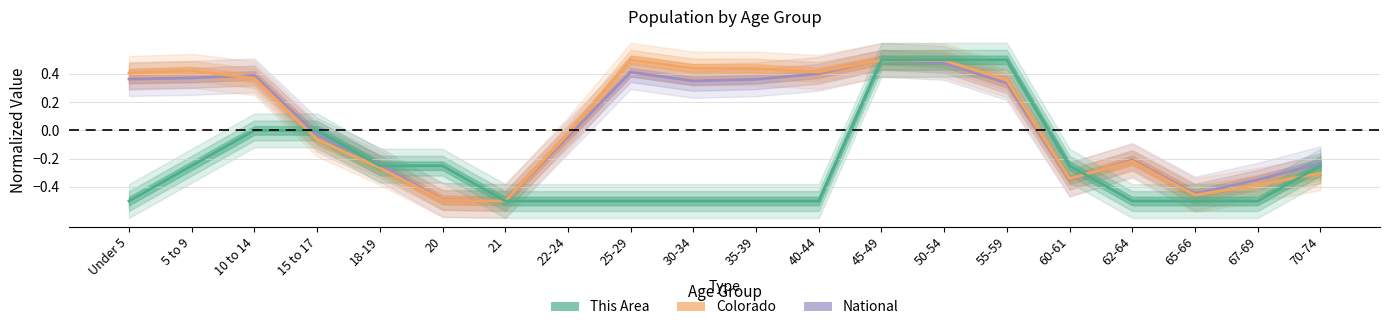

Which category has the lowest value across all series?

21